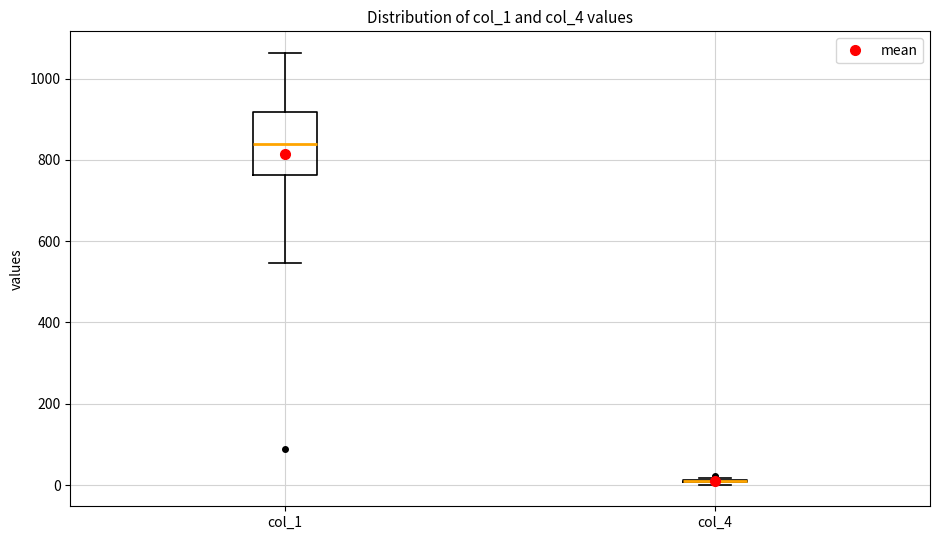

Reading left to right, transcribe this box plot: for each box, give where its median line is, the range the box spans, and where its two whiskers end, as read against the y-axis. The values are not printed on the chart, so give them approximately, as read against the axis.

col_1: median 840, box 760 to 920, whiskers 540 to 1060
col_4: box collapsed to a line at 20, whiskers 0 to 20